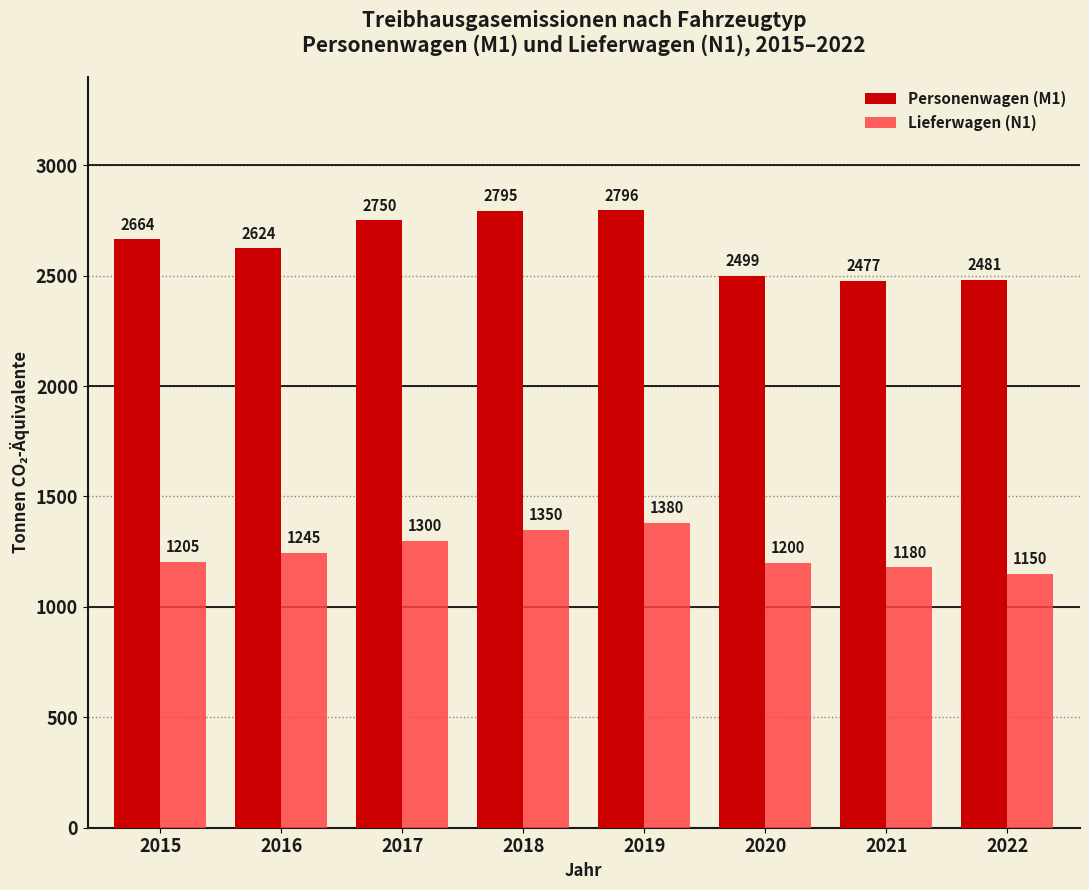

What is the sum of all Lieferwagen (N1) values?

10010